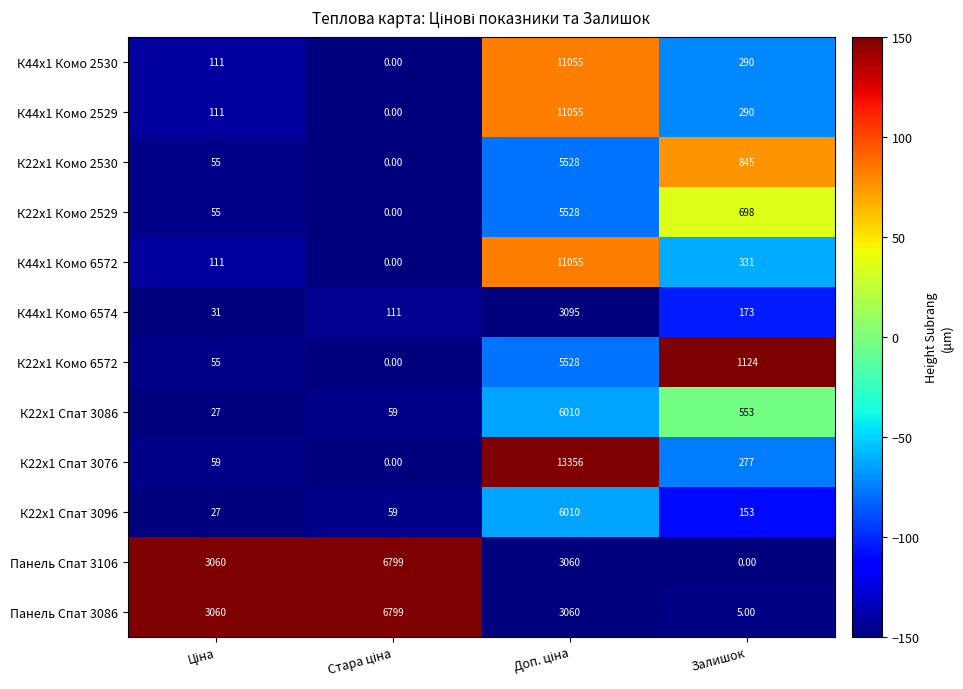

What is the average value of the К22x1 Спат 3076 series?

3423